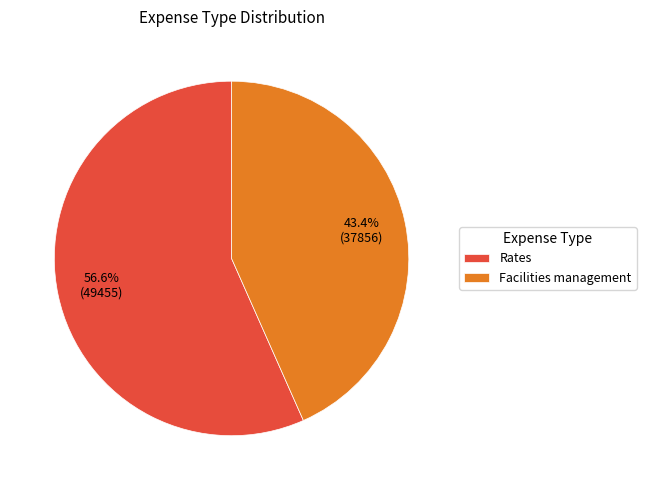

How many slices are in this pie chart?

2